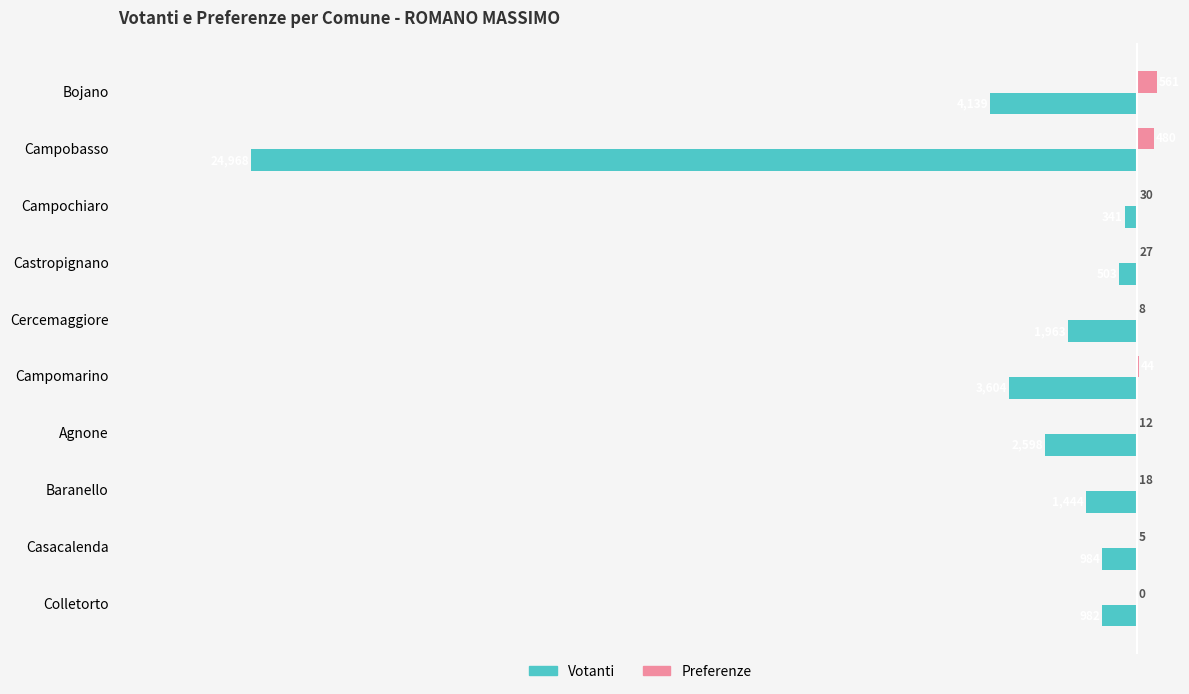

Is the value of Preferenze at Campochiaro greater than the value of Votanti at Campomarino?

Yes